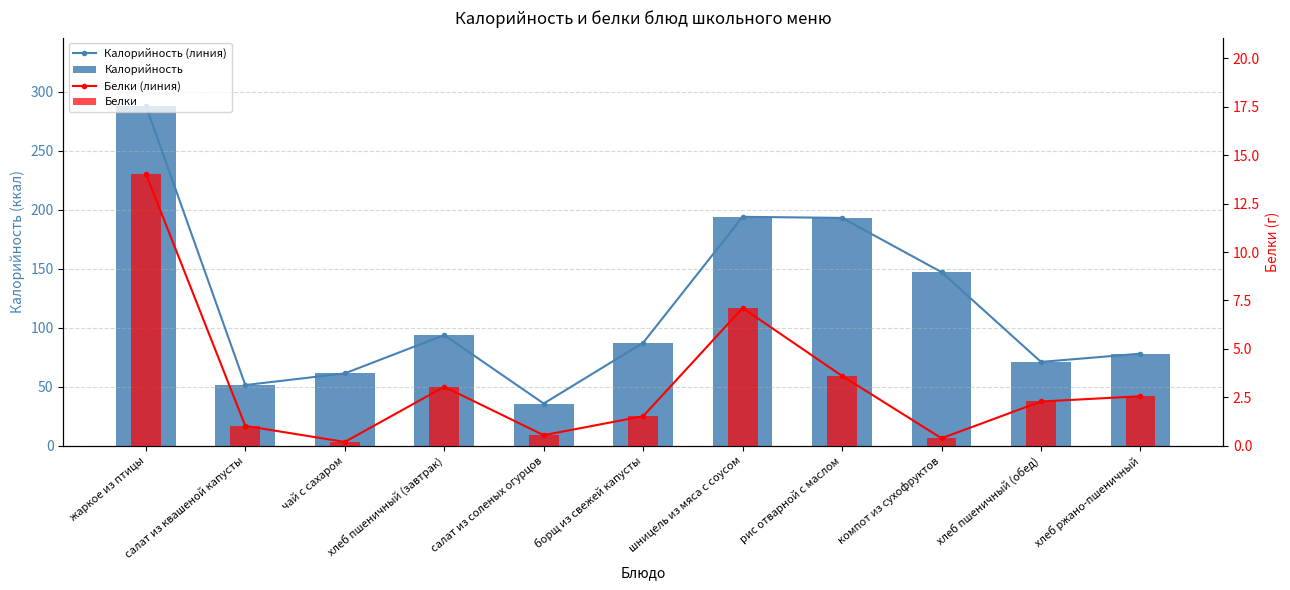

What is the lowest value of the Белки series?

0.2